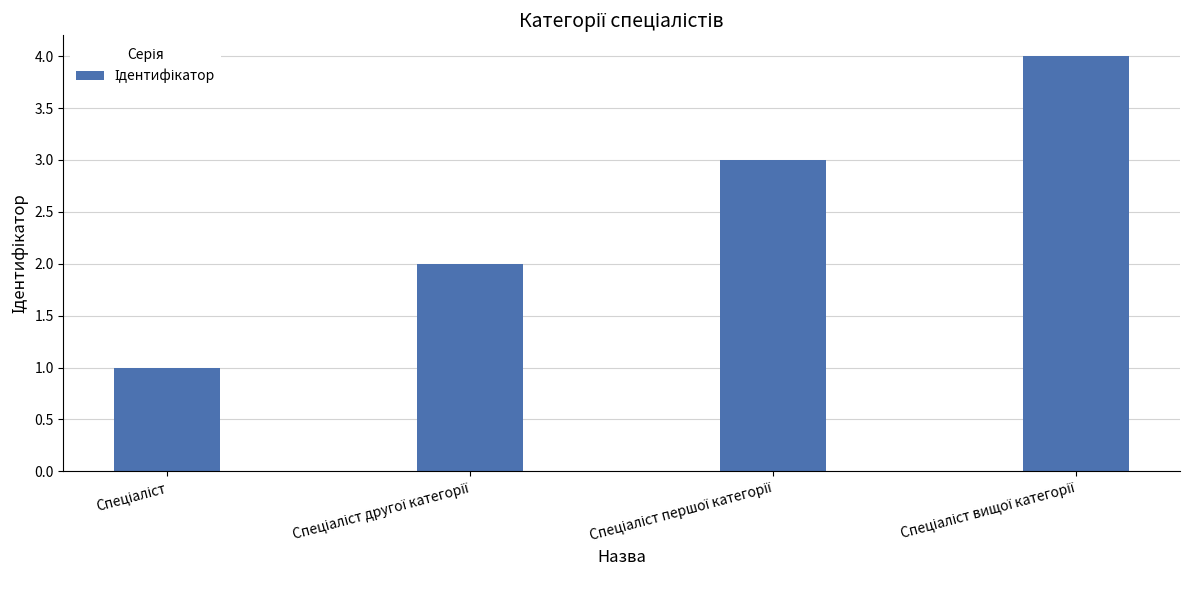

Does the chart contain stacked bars?

No